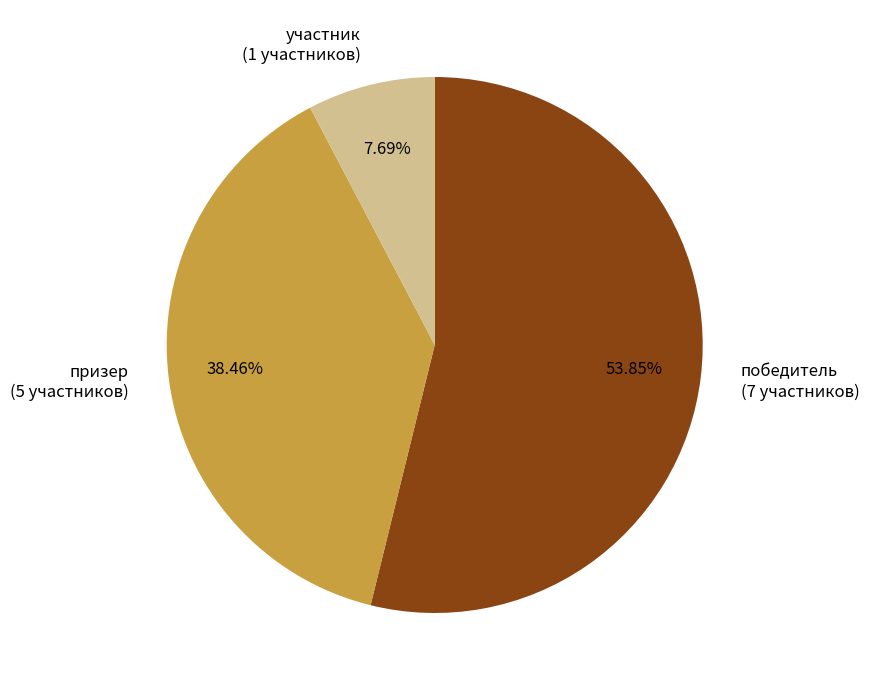

Is there any slice that represents more than half of the pie?

Yes